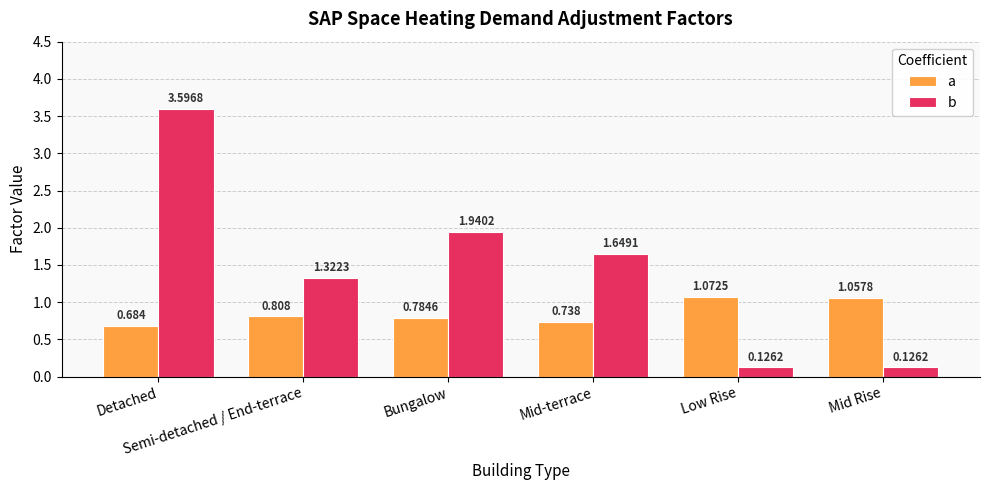

What is the spread (max minus min) of values at Bungalow?

1.2